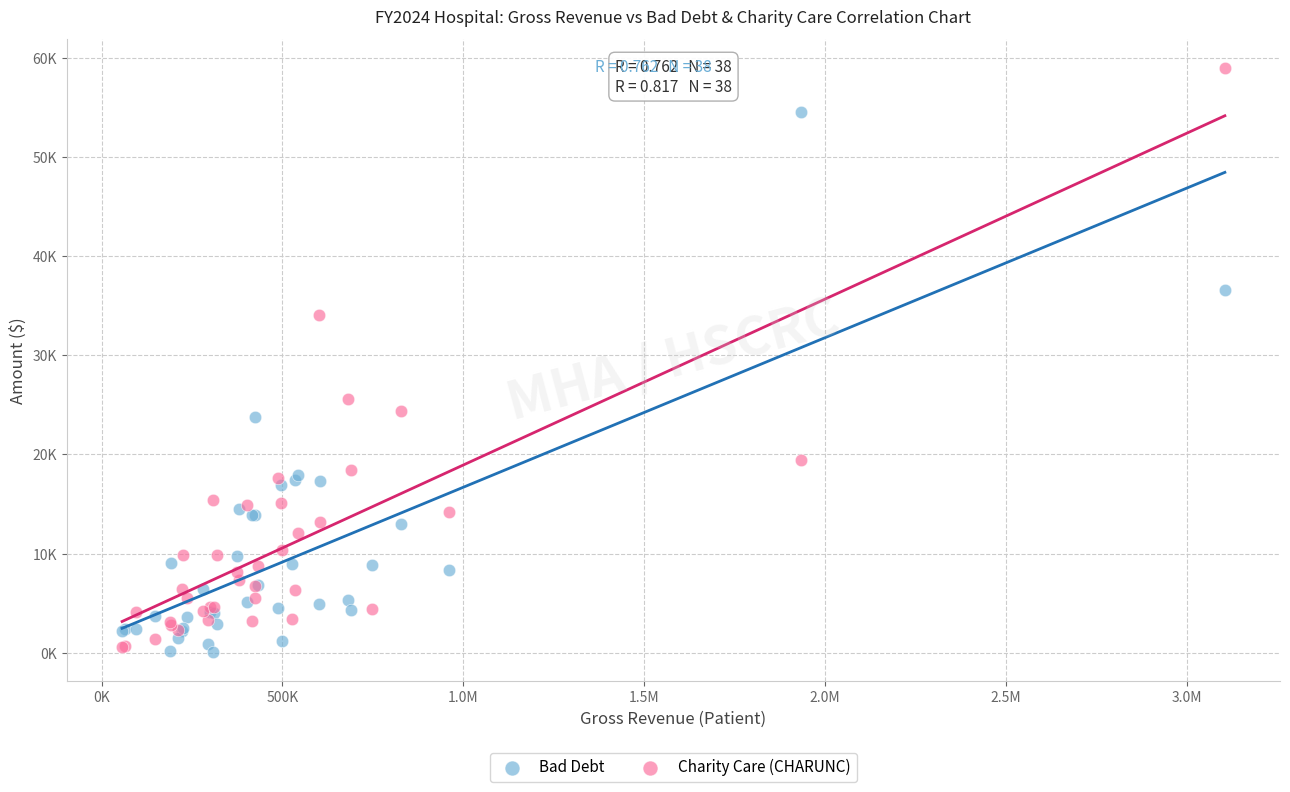

What are all the series names shown in the legend?

Bad Debt, Charity Care (CHARUNC)